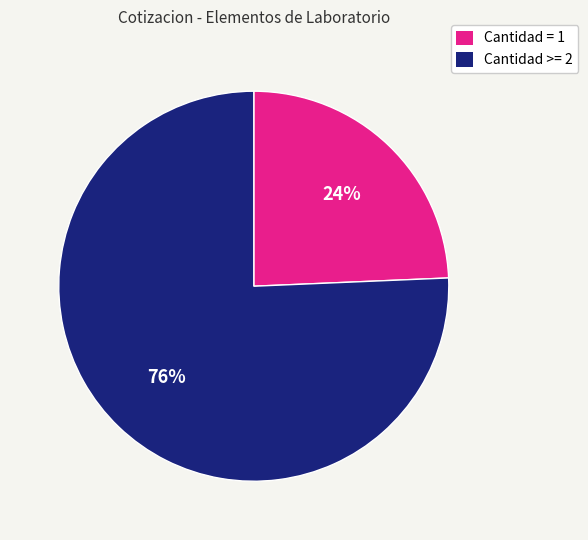

What percentage is the Cantidad = 1 slice, to the nearest percent?

24%